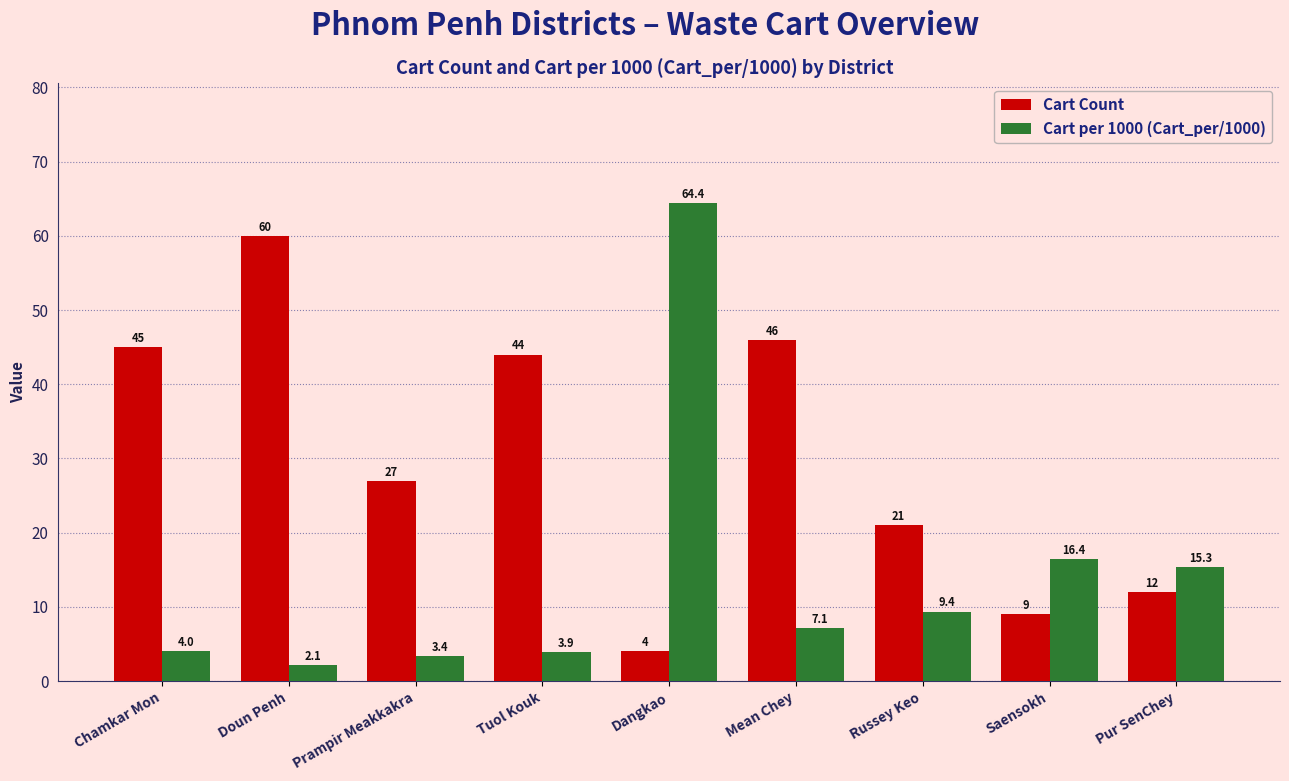

What is the value of the Cart Count bar at the 6th from the left?

46.0